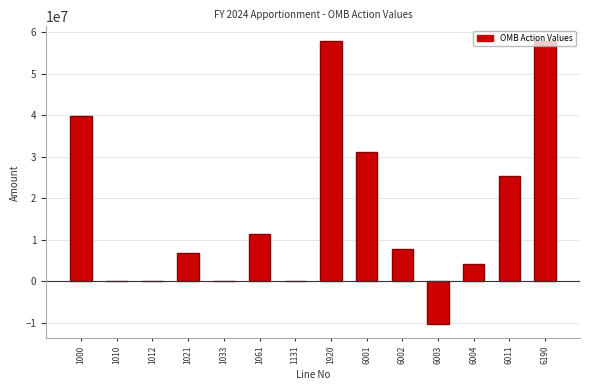

What is the sum of all values?

232192712